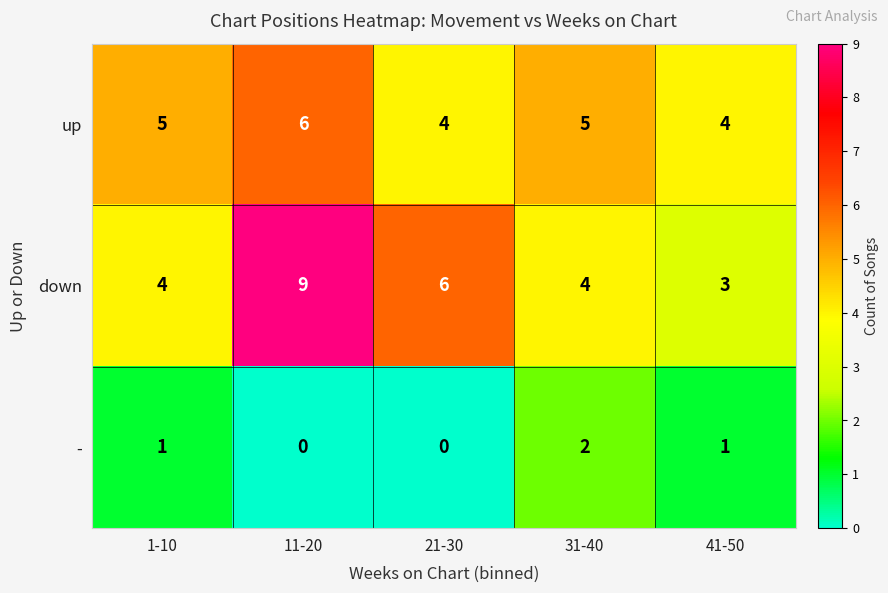

What is the difference between the highest and lowest values at 1-10?

4